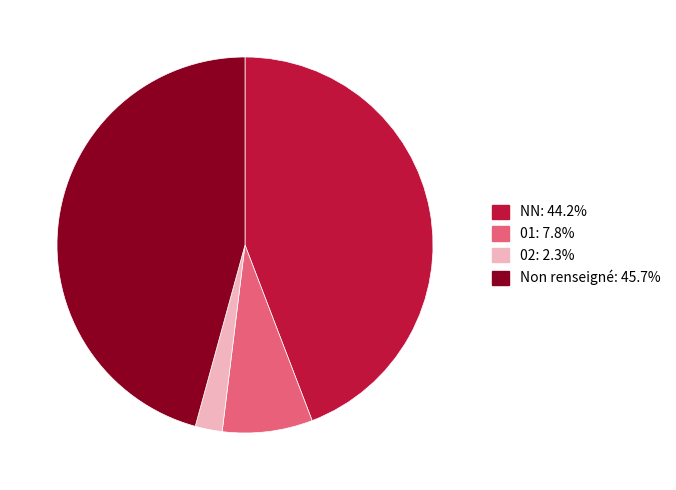

Is there a majority slice in this chart?

No